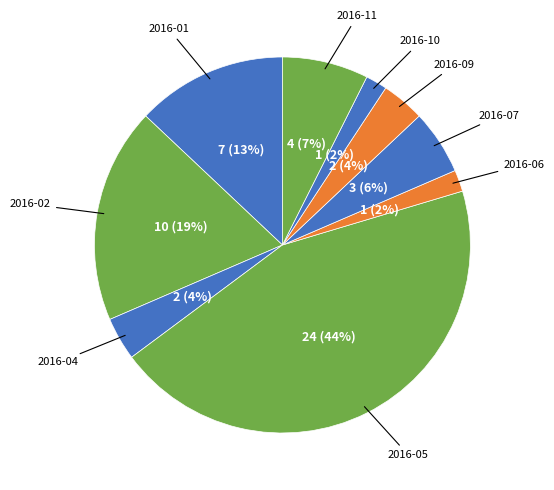

To the nearest percent, what is the average slice percentage?

11%